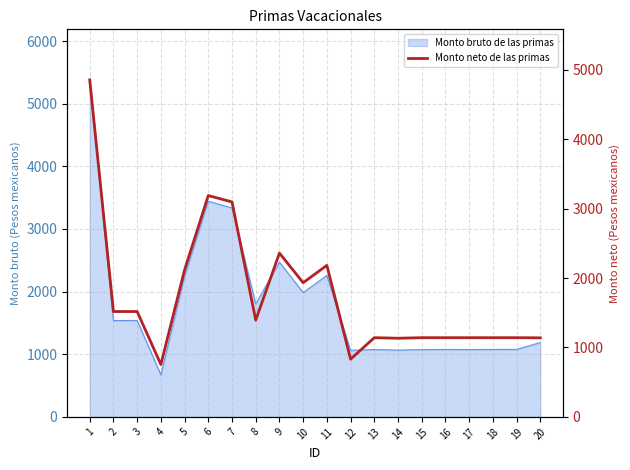

Reading right to left, what are all the values shown in this chart?

1138.5	1140.5	1140.5	1140.6	1140.5	1140.5	1132.6	1140.5	831.1	2182.0	1932.2	2359.1	1393.4	3095.5	3187.6	2116.7	753.5	1517.3	1517.3	4853.7